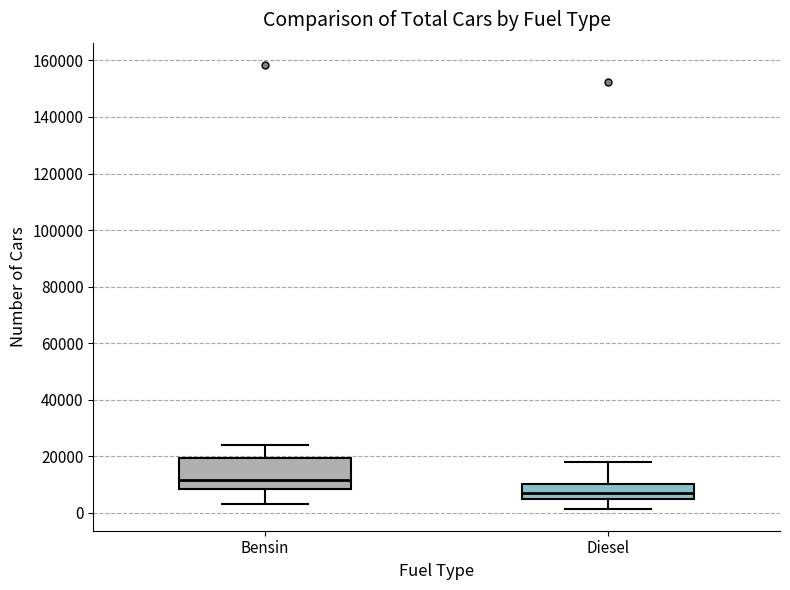

Reading left to right, read every box against the y-axis: the position of its median line, the range the box covers, and the ends of its whiskers. The values are not printed on the chart, so give them approximately, as read against the axis.

Bensin: median 12000, box 8000 to 20000, whiskers 4000 to 24000
Diesel: median 6000, box 4000 to 10000, whiskers 2000 to 18000